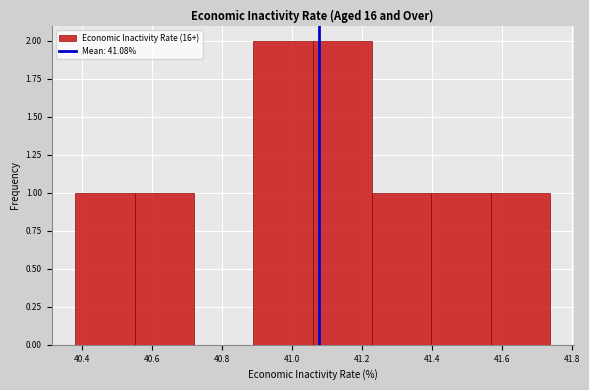

Reading left to right, list every bar in this chart as the range it spans on the x-axis followed by its height. Neither the bar edges nor the heights are printed on the chart, so give them approximately, as read against the axes.

40.38 to 40.56: 1
40.56 to 40.72: 1
40.72 to 40.90: 0
40.90 to 41.06: 2
41.06 to 41.22: 2
41.22 to 41.40: 1
41.40 to 41.56: 1
41.56 to 41.74: 1